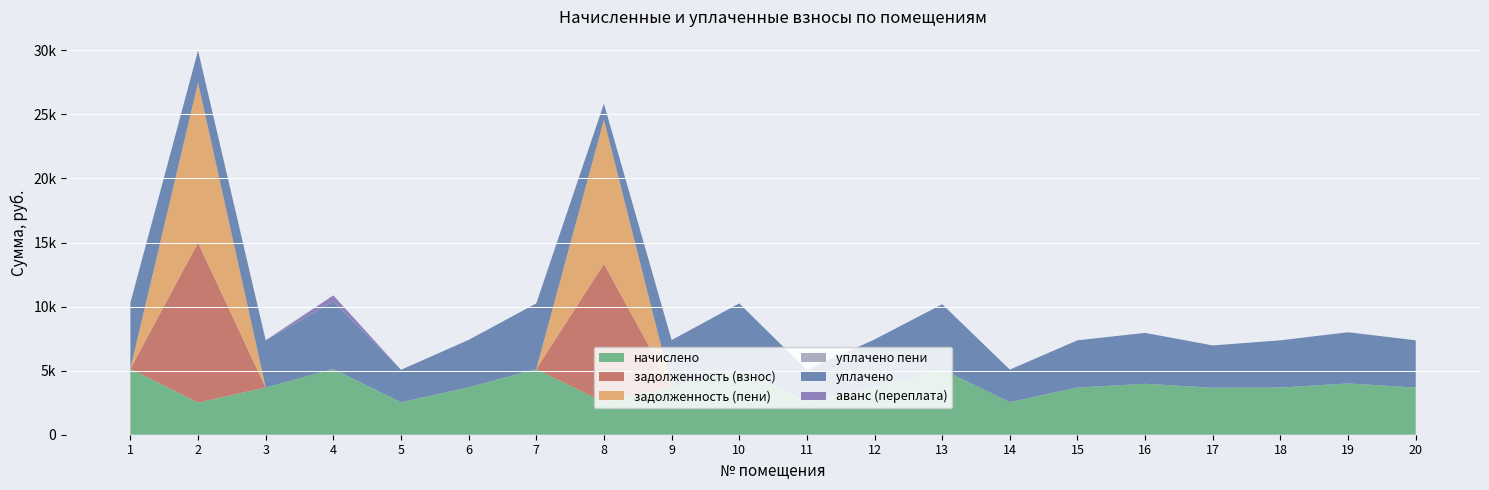

Reading right to left, what are all the values shown in this chart?

начислено: 20=3684.6	19=3999.2	18=3684.6	17=3668.0	16=3974.4	15=3684.6	14=2542.0	13=5092.2	12=3717.7	11=2508.8	10=5125.3	9=3692.9	8=2533.7	7=5125.3	6=3701.2	5=2533.7	4=5133.6	3=3684.6	2=2508.8	1=5150.2
задолженность (взнос): 20=0.0	19=0.0	18=0.0	17=0.0	16=0.0	15=0.0	14=0.0	13=0.0	12=0.0	11=30.3	10=0.0	9=0.0	8=10809.4	7=0.0	6=0.0	5=0.0	4=0.0	3=0.0	2=12483.6	1=0.0
задолженность (пени): 20=0.0	19=0.0	18=0.0	17=0.0	16=0.0	15=0.0	14=0.0	13=0.0	12=0.0	11=30.3	10=0.0	9=0.0	8=11231.7	7=0.0	6=0.0	5=0.0	4=0.0	3=0.0	2=12483.6	1=0.0
уплачено пени: 20=0.0	19=0.0	18=0.0	17=0.0	16=0.0	15=0.0	14=0.0	13=0.0	12=0.0	11=0.0	10=0.0	9=0.0	8=0.0	7=0.0	6=0.0	5=0.0	4=0.0	3=0.0	2=0.0	1=0.0
уплачено: 20=3684.6	19=3999.2	18=3684.6	17=3301.0	16=3974.4	15=3684.6	14=2542.0	13=5092.2	12=3717.7	11=2478.5	10=5125.3	9=3692.9	8=1266.8	7=5125.3	6=3701.2	5=2533.7	4=5267.5	3=3684.6	2=2508.8	1=5150.2
аванс (переплата): 20=0.0	19=0.0	18=0.0	17=0.0	16=0.0	15=0.0	14=0.0	13=0.0	12=0.0	11=0.0	10=0.0	9=0.0	8=0.0	7=0.0	6=0.0	5=0.0	4=476.2	3=0.0	2=0.0	1=0.0